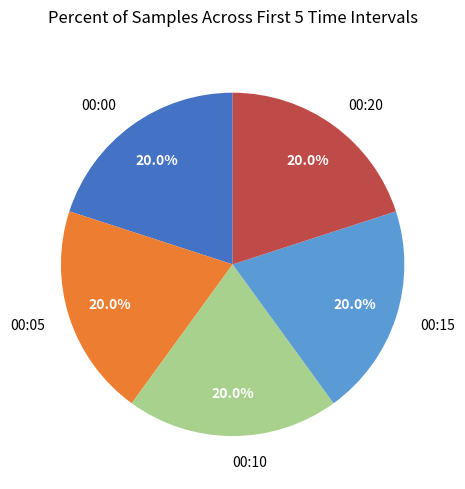

Do 00:20 and 00:00 together represent more than half of the pie?

No